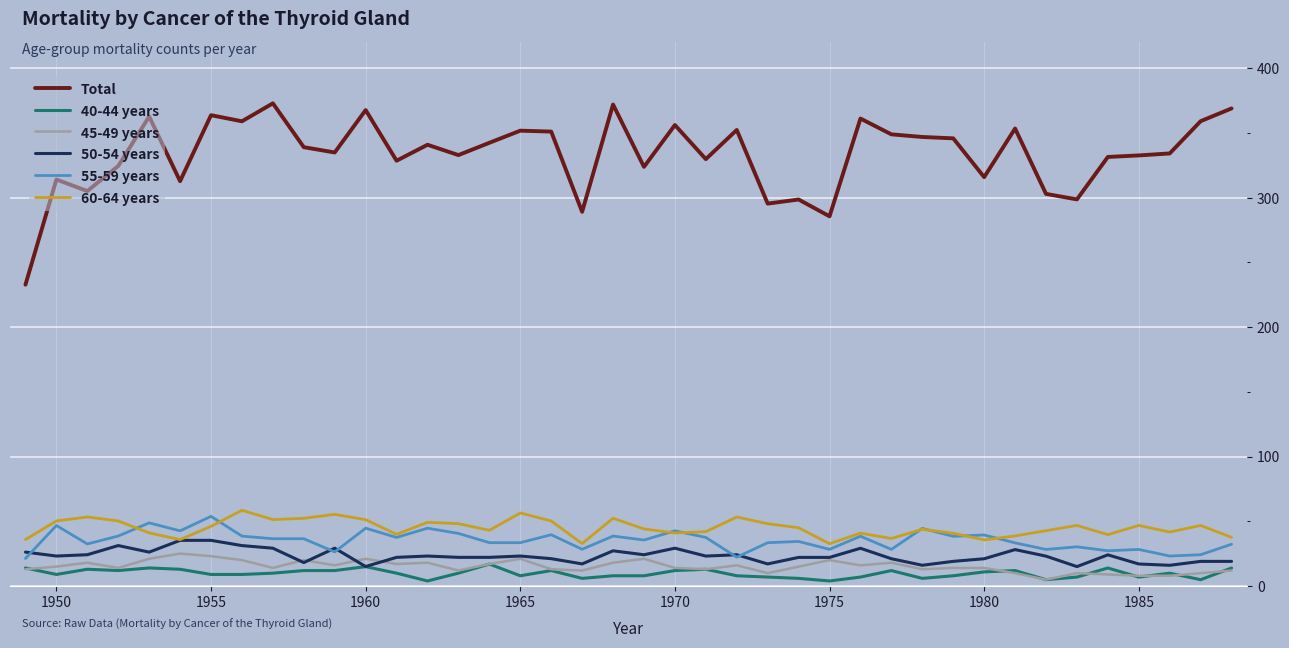

Which series has the largest range (max minus min)?

Total